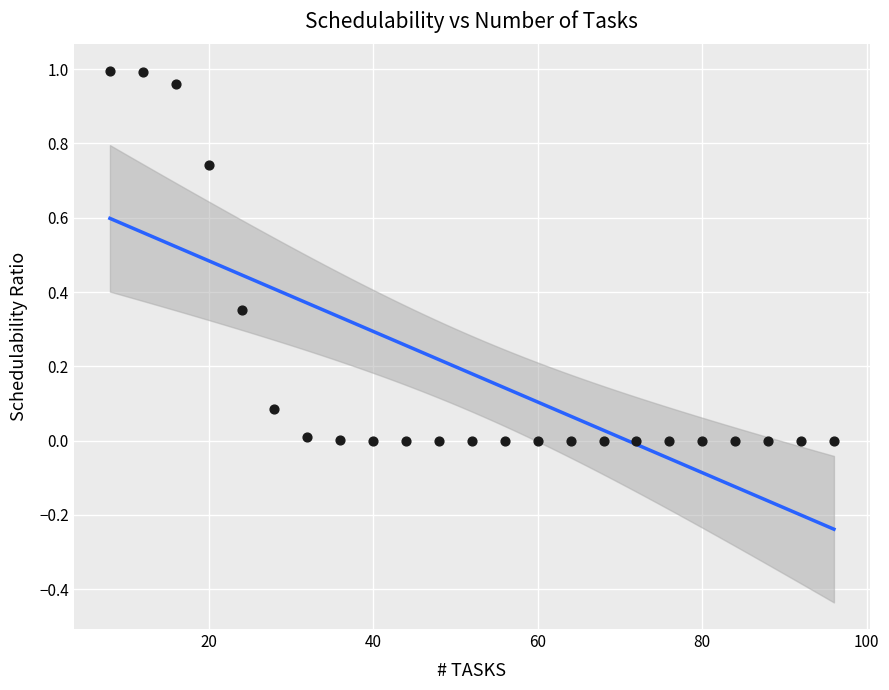

What is the range of X values (max minus min)?

88.0